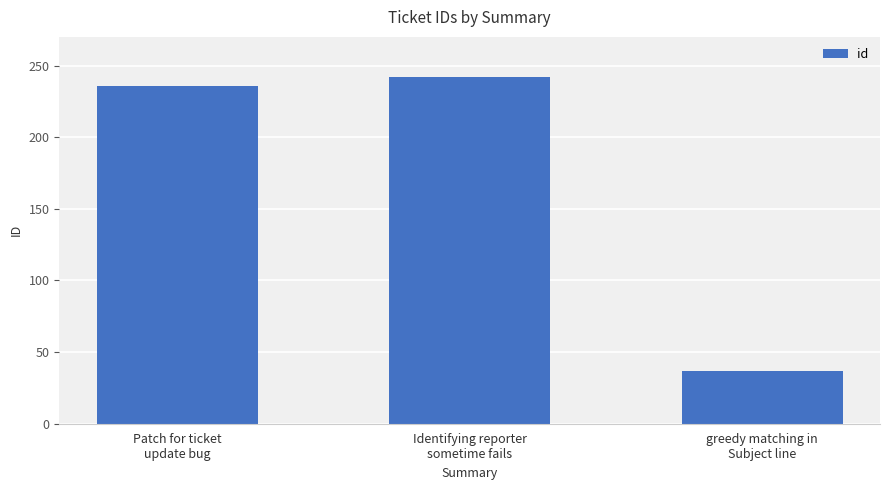

At which label is the value closest to 139?

Patch for ticket
update bug